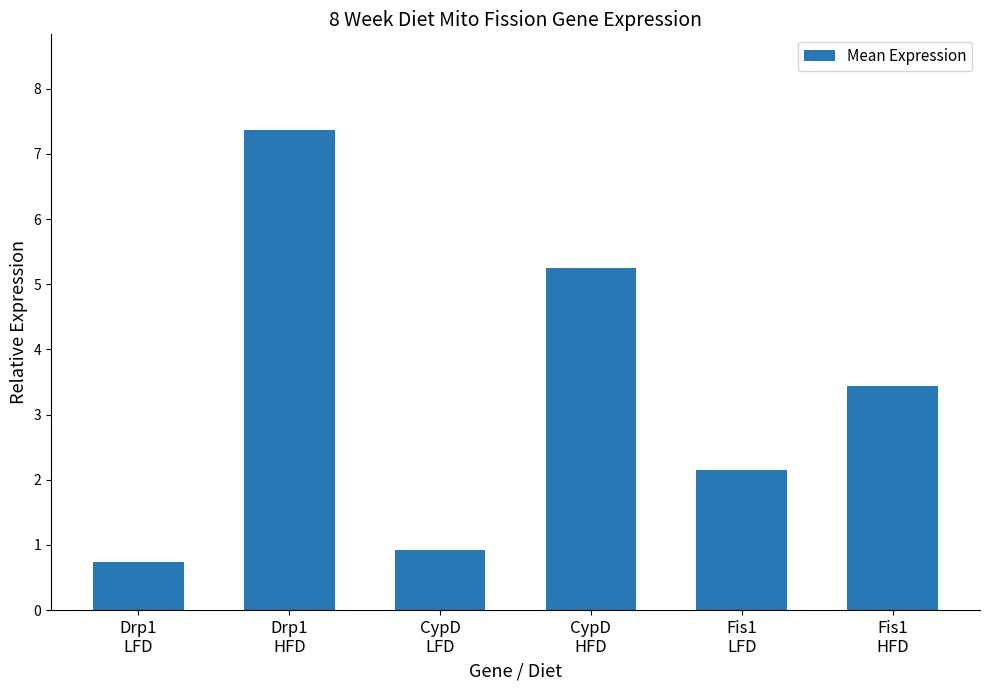

What is the sum of all values?

19.9